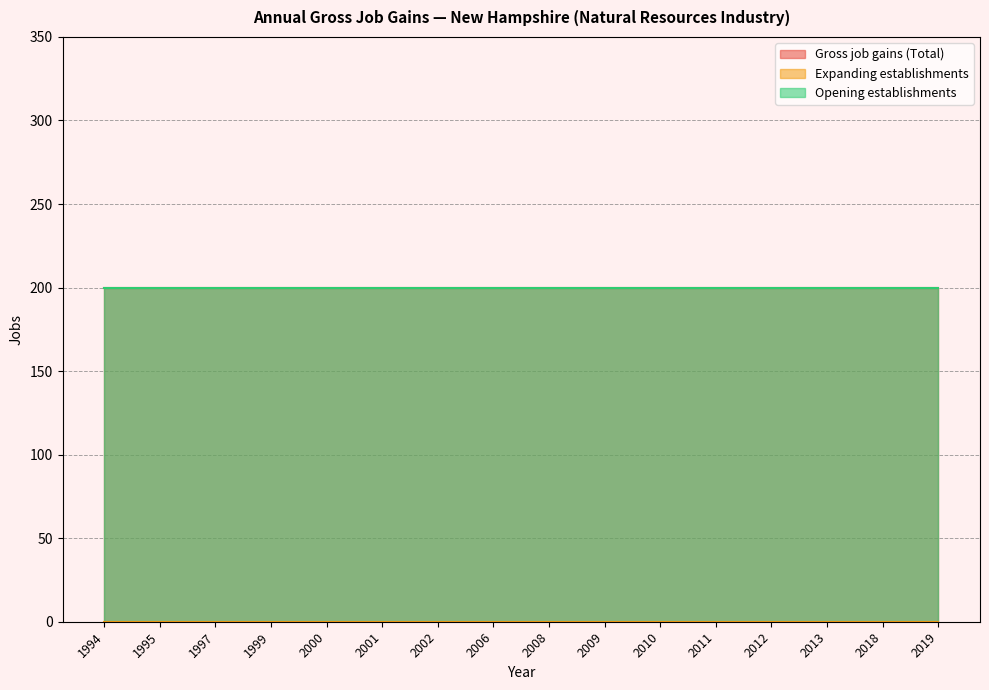

List the series in order of their peak value, lowest first.

Expanding establishments, Gross job gains (Total), Opening establishments